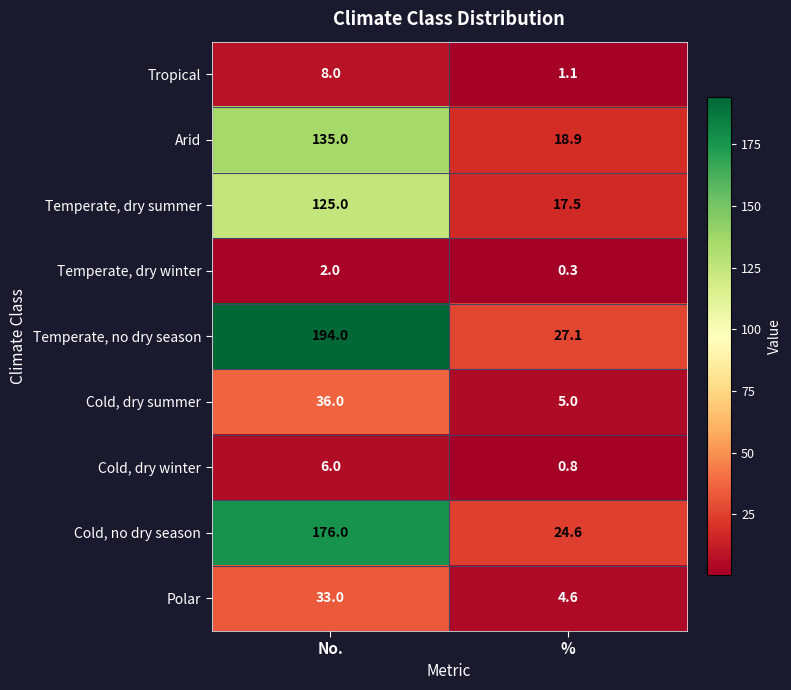

Reading right to left, what are all the values shown in this chart?

Tropical: 1.1	8.0
Arid: 18.9	135.0
Temperate, dry summer: 17.5	125.0
Temperate, dry winter: 0.3	2.0
Temperate, no dry season: 27.1	194.0
Cold, dry summer: 5.0	36.0
Cold, dry winter: 0.8	6.0
Cold, no dry season: 24.6	176.0
Polar: 4.6	33.0